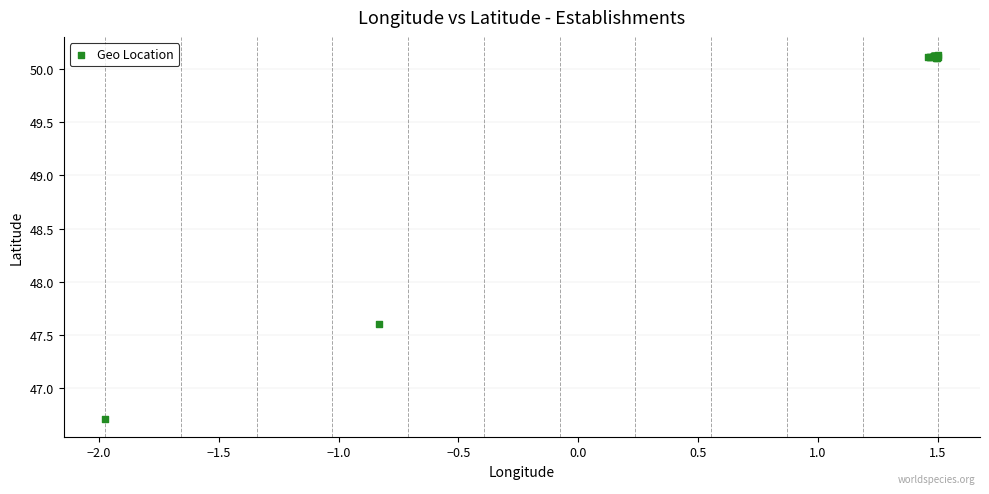

What Y value in the scatter plot is closest to 48?

47.6